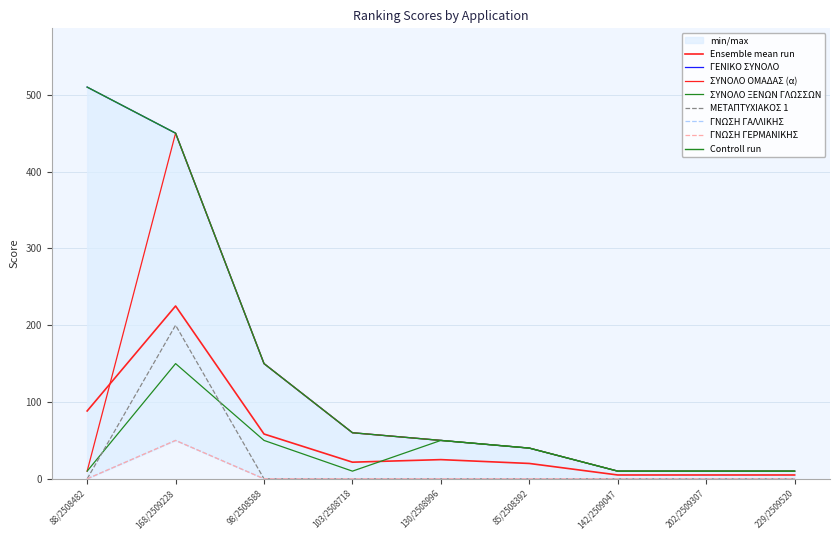

What is the label of the 9th point from the right?

88/2508482